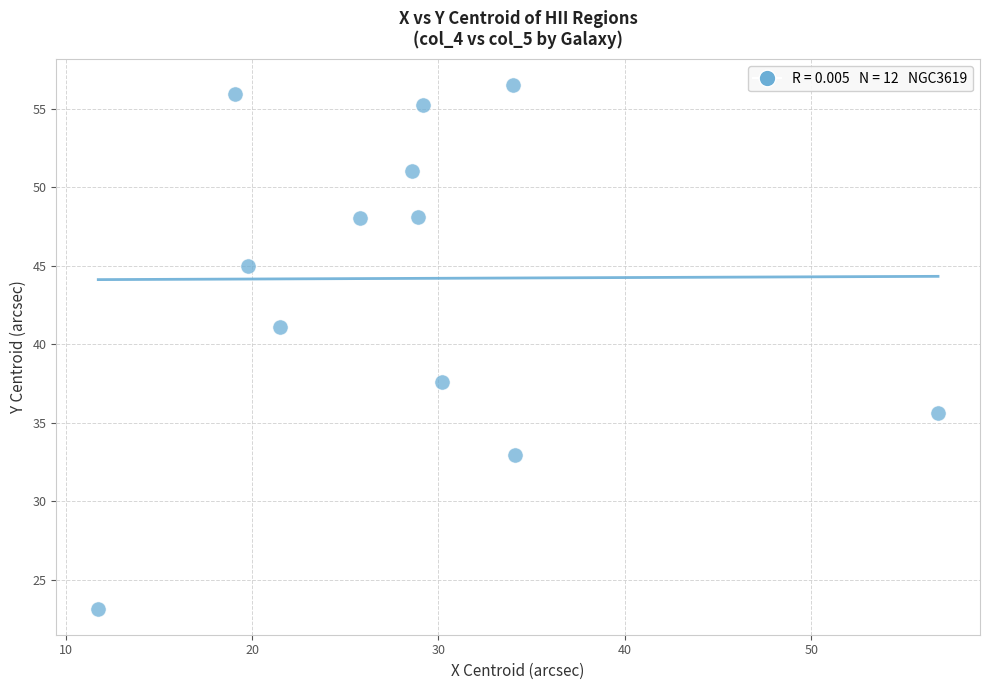

What is the average Y value?

44.2